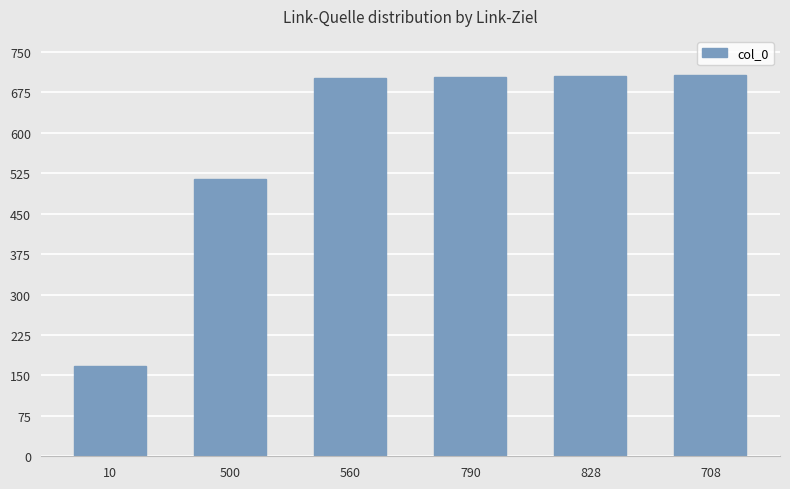

Where is the data nearest to the value 438?

500